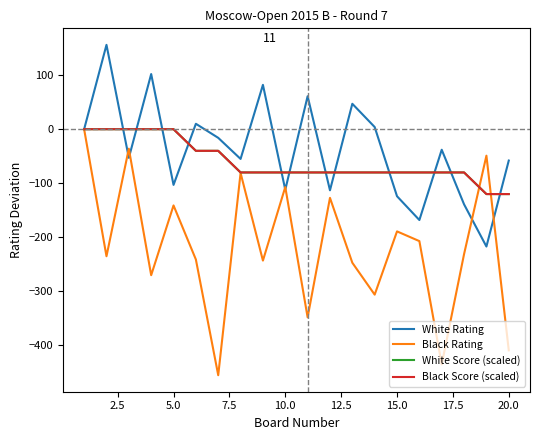

Is this an area chart (filled region under the line)?

No